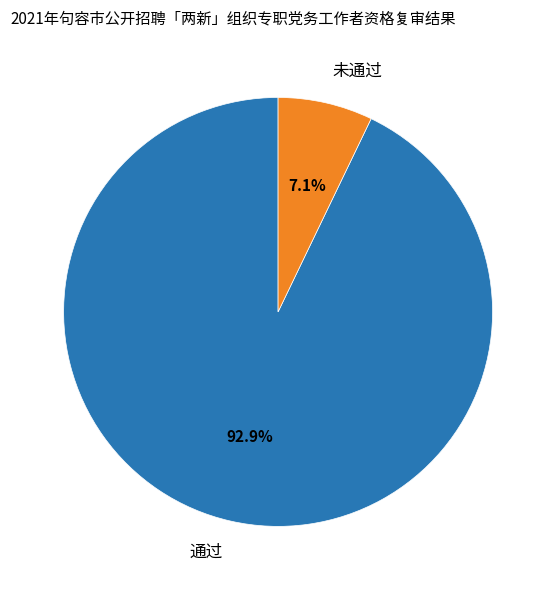

Rank the categories by value from lowest to highest.

未通过, 通过